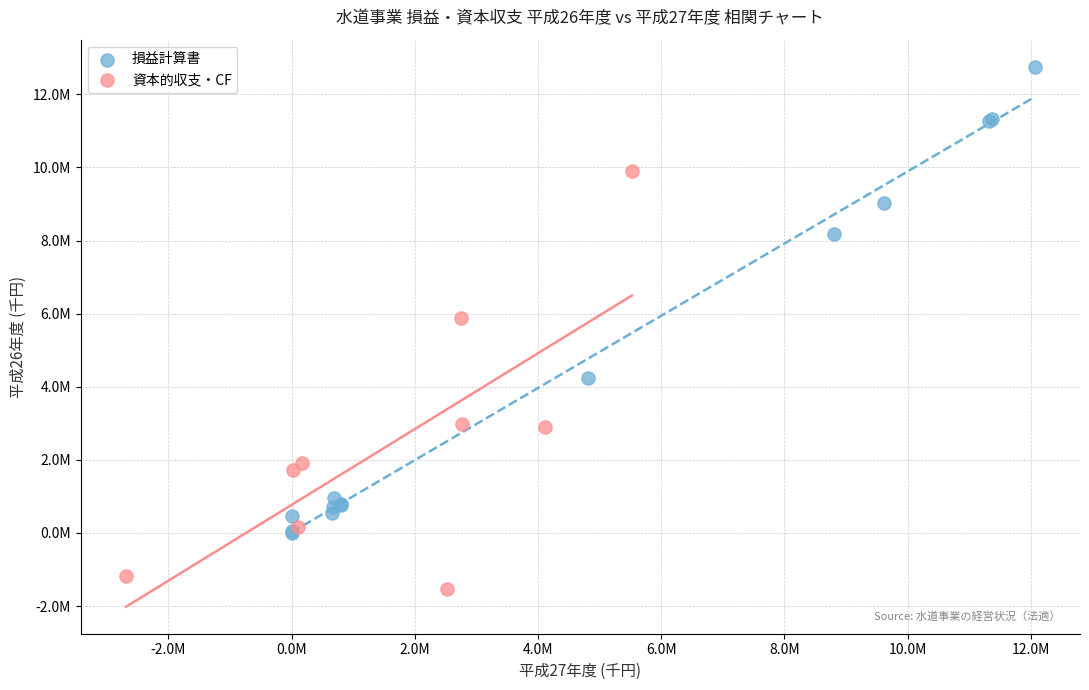

Which series has the largest Y range (max minus min)?

損益計算書